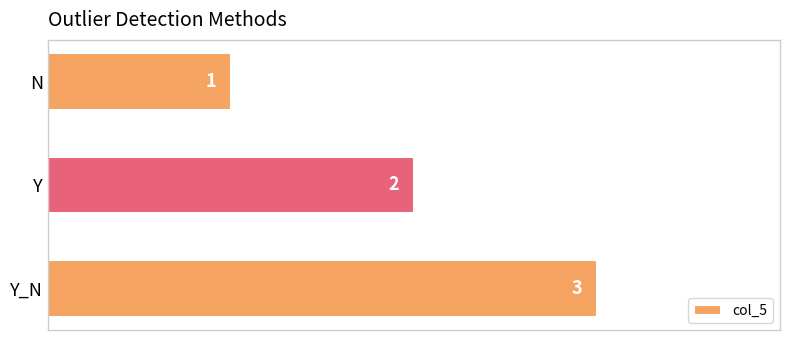

Count the number of data series in this chart.

1